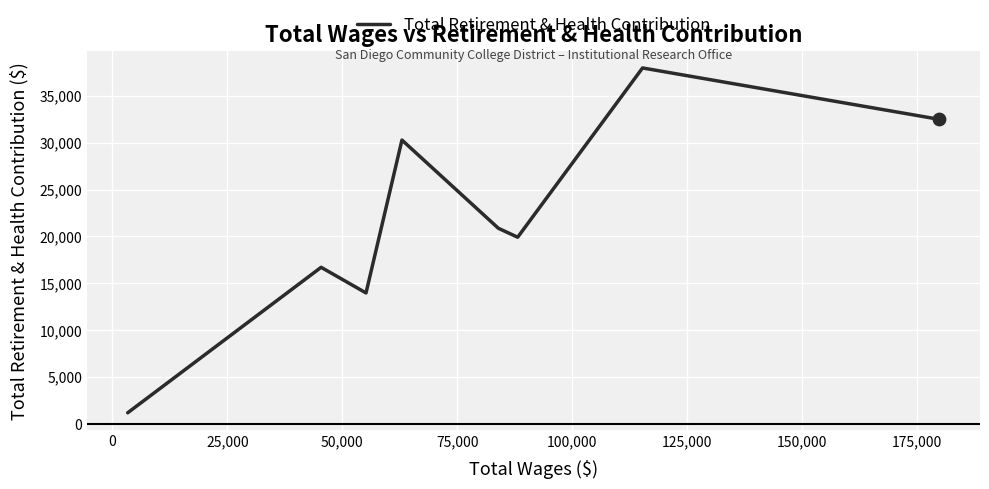

What is the difference between the maximum and minimum values?

36814